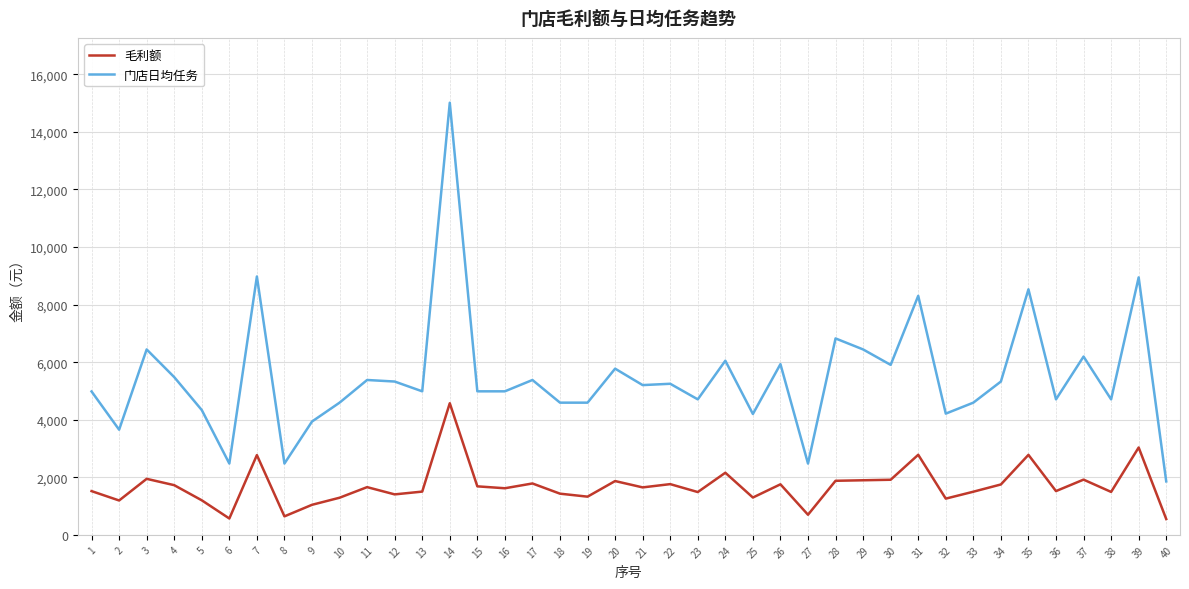

What is the smallest value displayed?

550.5